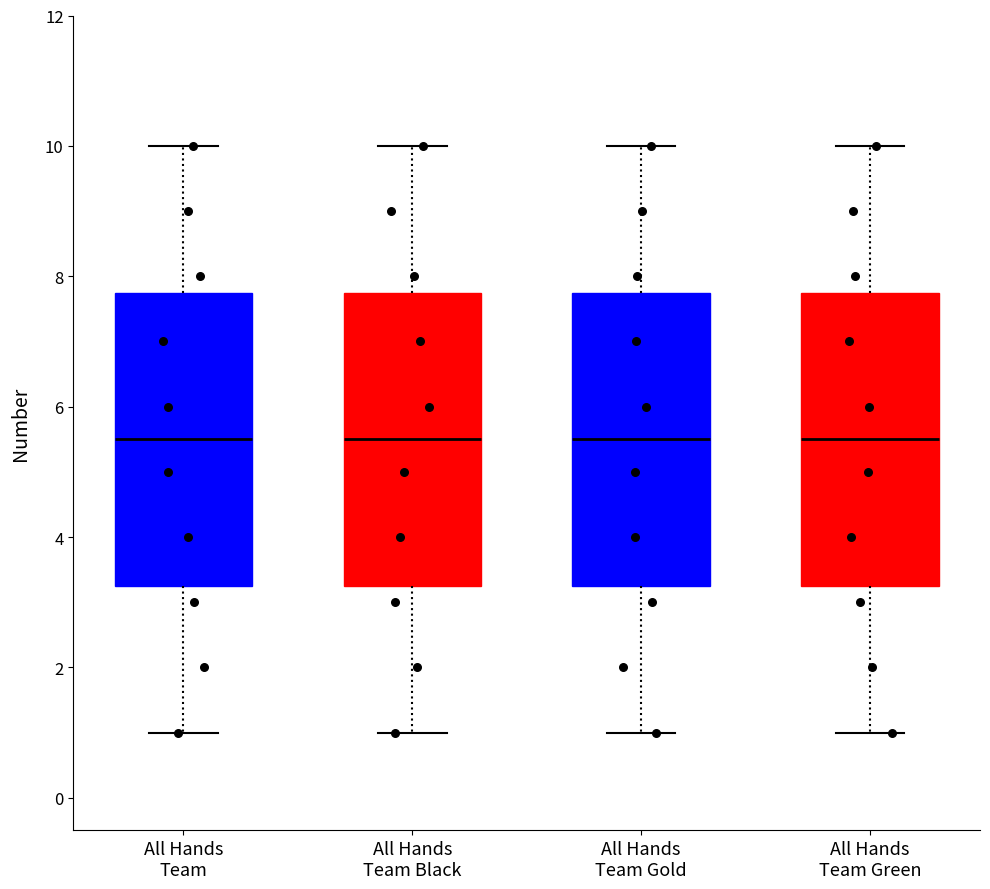

Reading left to right, read every box against the y-axis: the position of its median line, the range the box covers, and the ends of its whiskers. The values are not printed on the chart, so give them approximately, as read against the axis.

All Hands Team: median 5.6, box 3.2 to 7.8, whiskers 1.0 to 10.0
All Hands Team Black: median 5.6, box 3.2 to 7.8, whiskers 1.0 to 10.0
All Hands Team Gold: median 5.6, box 3.2 to 7.8, whiskers 1.0 to 10.0
All Hands Team Green: median 5.6, box 3.2 to 7.8, whiskers 1.0 to 10.0